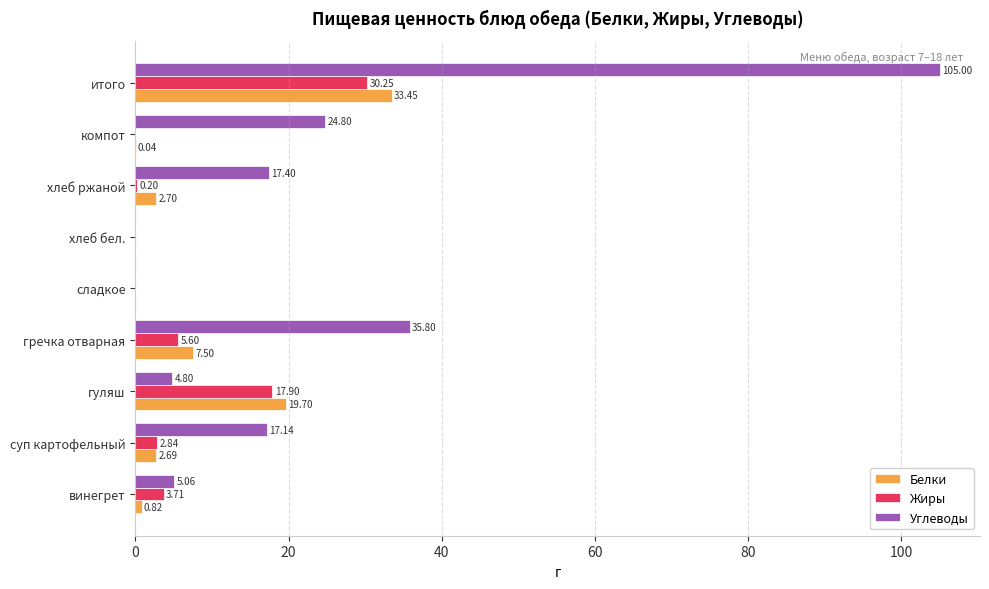

Which series changed the most between суп картофельный and хлеб ржаной?

Жиры